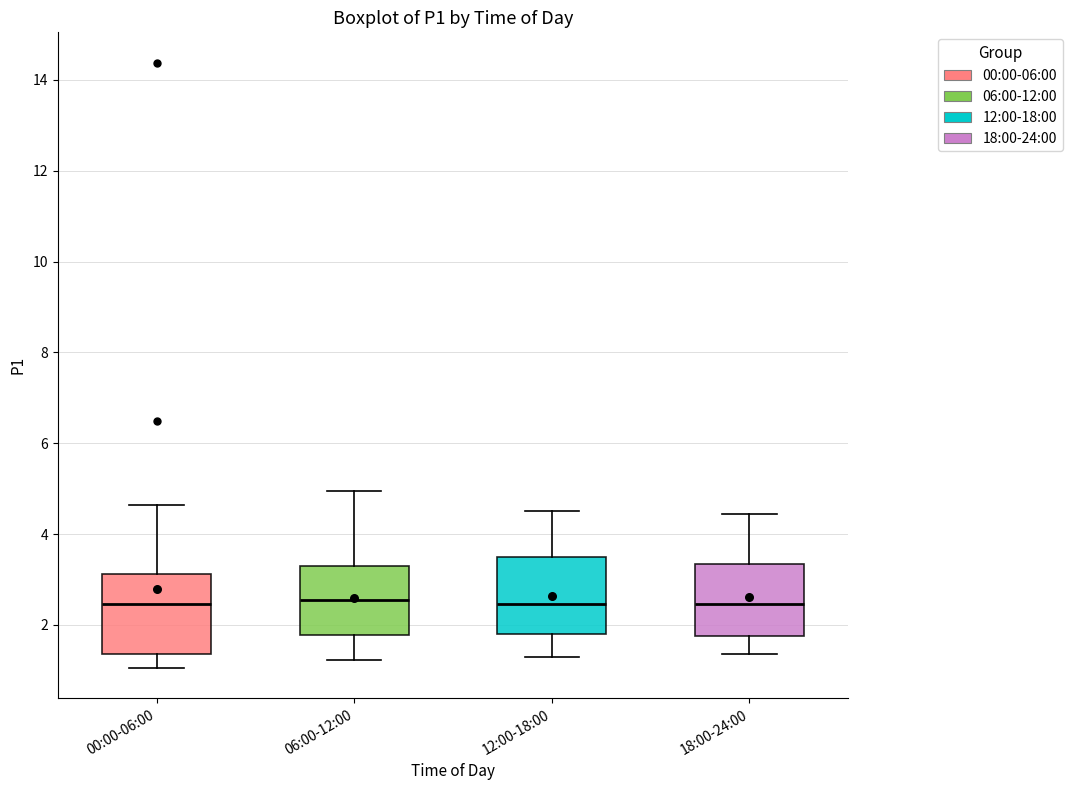

Where does the median line of the box for 06:00-12:00 sit on the y-axis? The values are not printed on the chart, so give them approximately, as read against the axis.

2.6